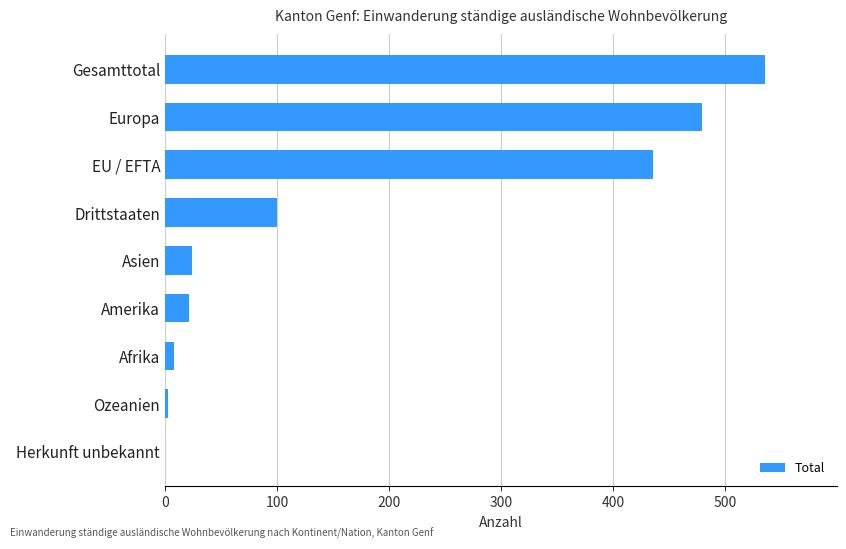

What is the greatest value displayed?

535